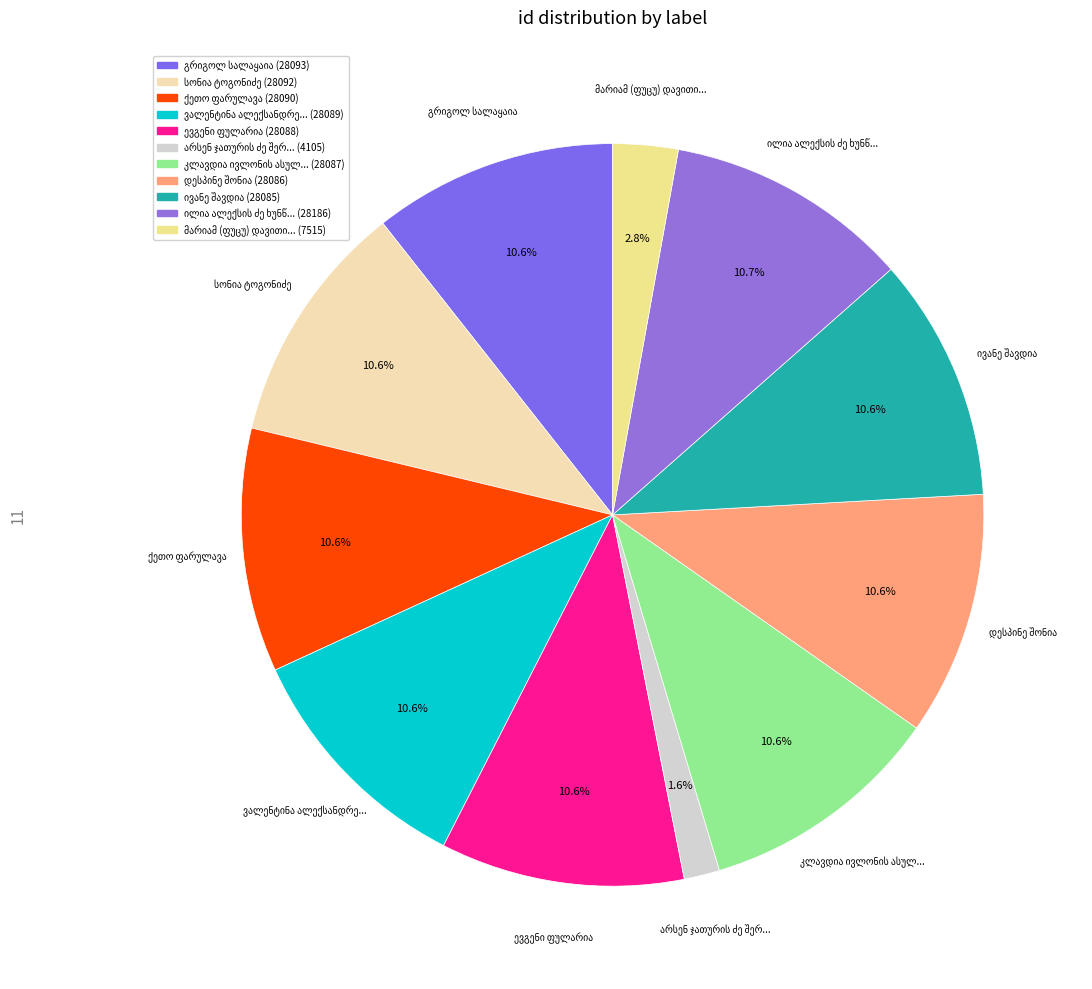

Combined, do კლავდია ივლონის ასული შამათავა and ივანე შავდია account for over 50%?

No